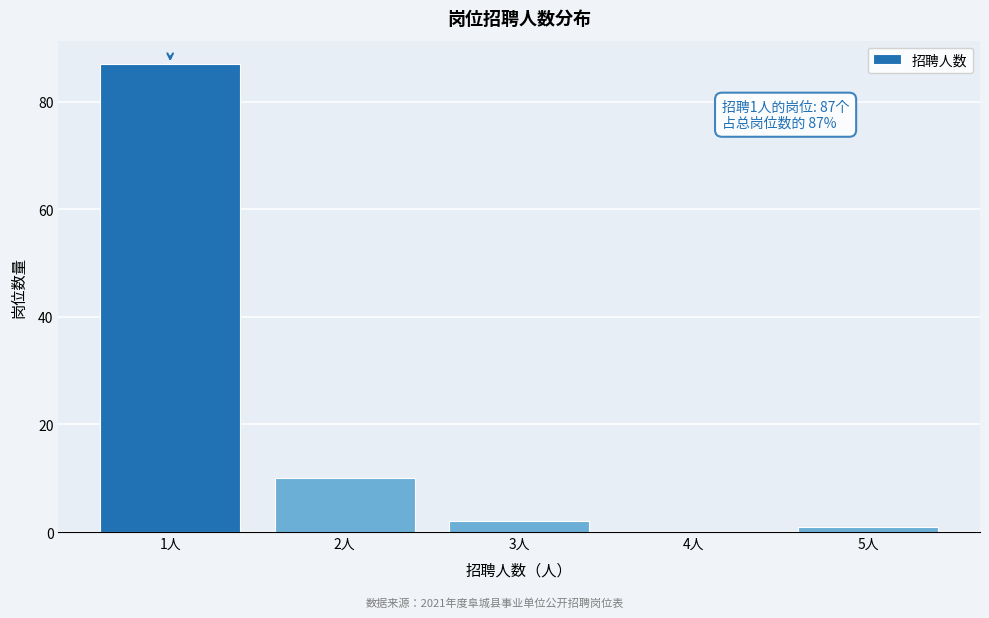

Over which range of the x-axis is the bar tallest?

0.5 to 1.5